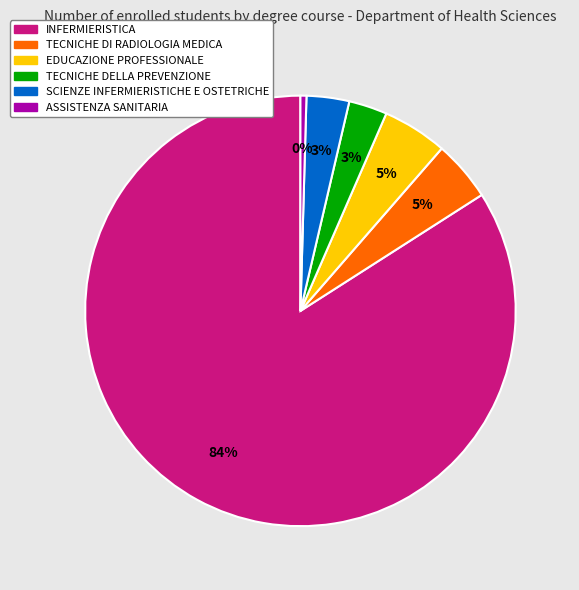

Is it true that SCIENZE INFERMIERISTICHE E OSTETRICHE is 13% of the pie?

False